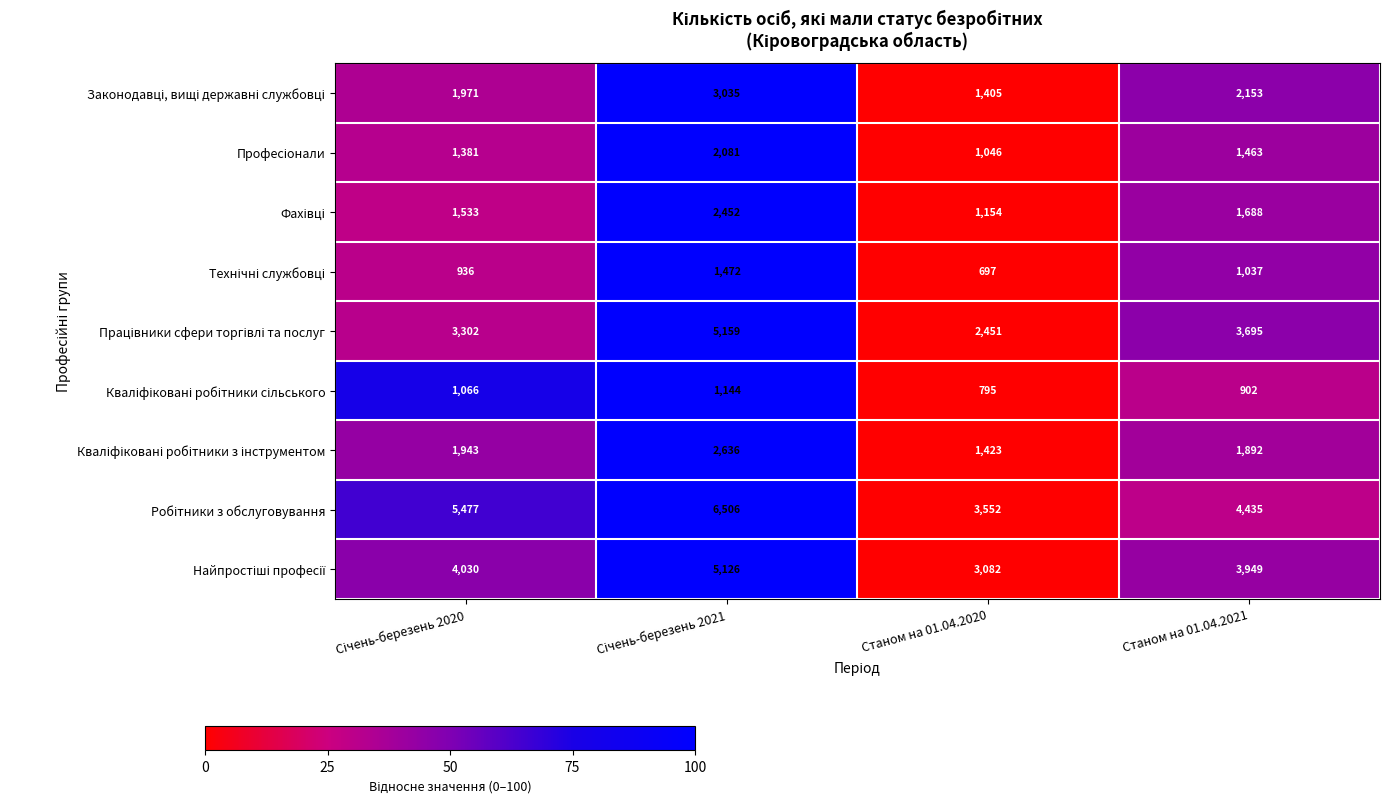

At how many categories does at least one series exceed 1256?

4